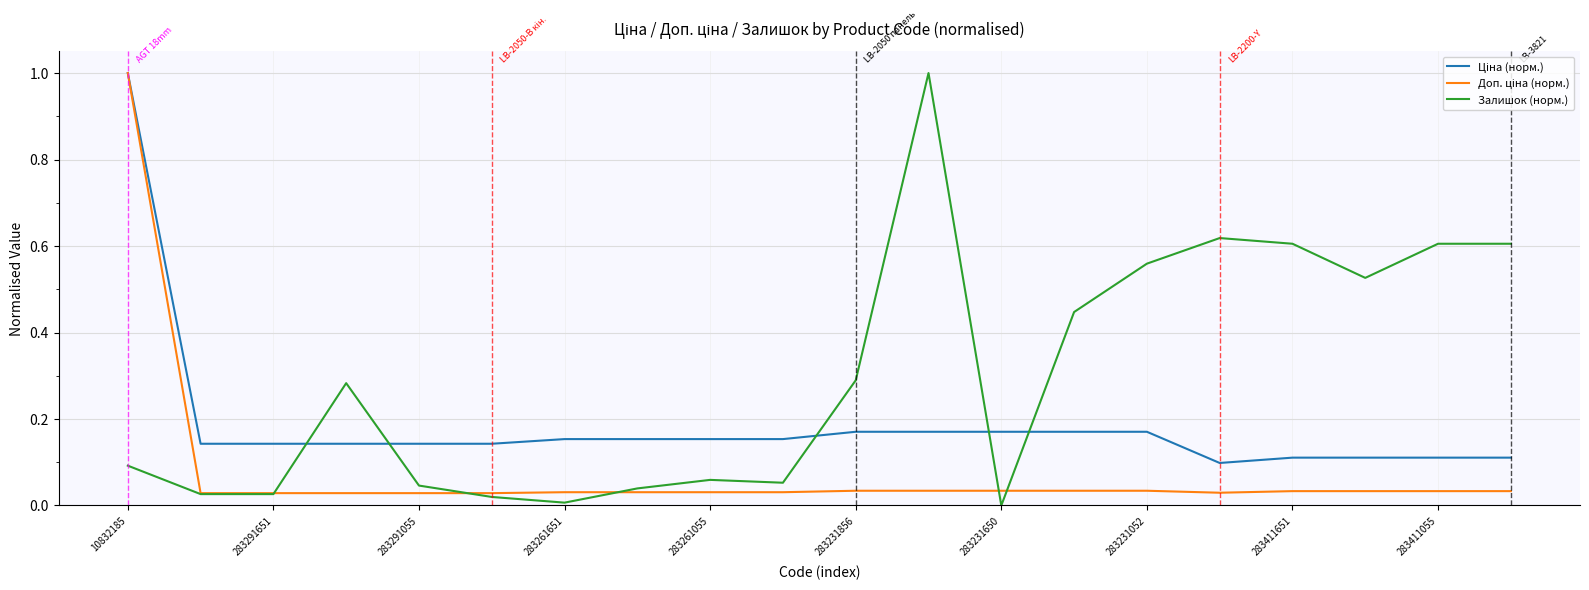

Which series has the largest total across all categories?

Залишок (норм.)